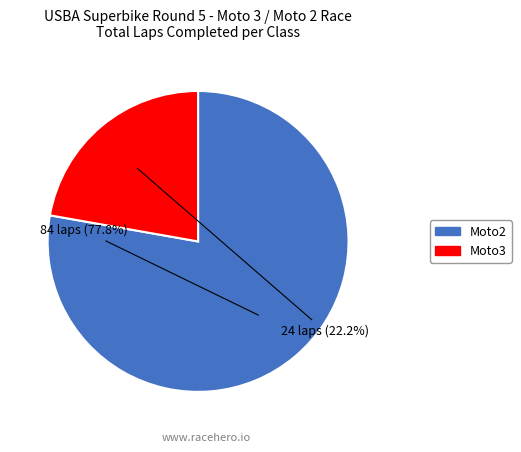

To the nearest percent, what is the difference between the largest and smallest slice percentages?

56%